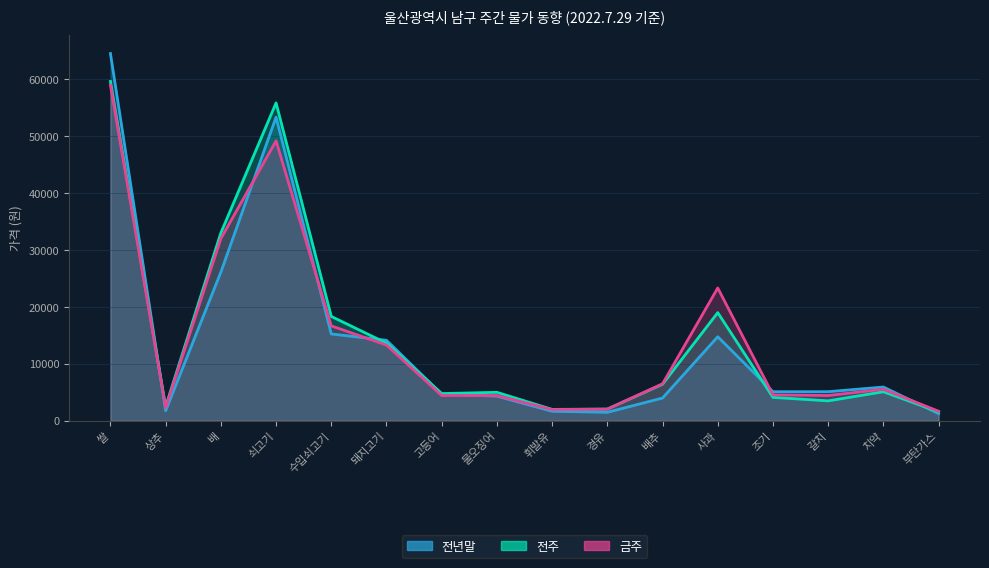

Between 수입쇠고기 and 물오징어, which series saw the biggest shift?

전주